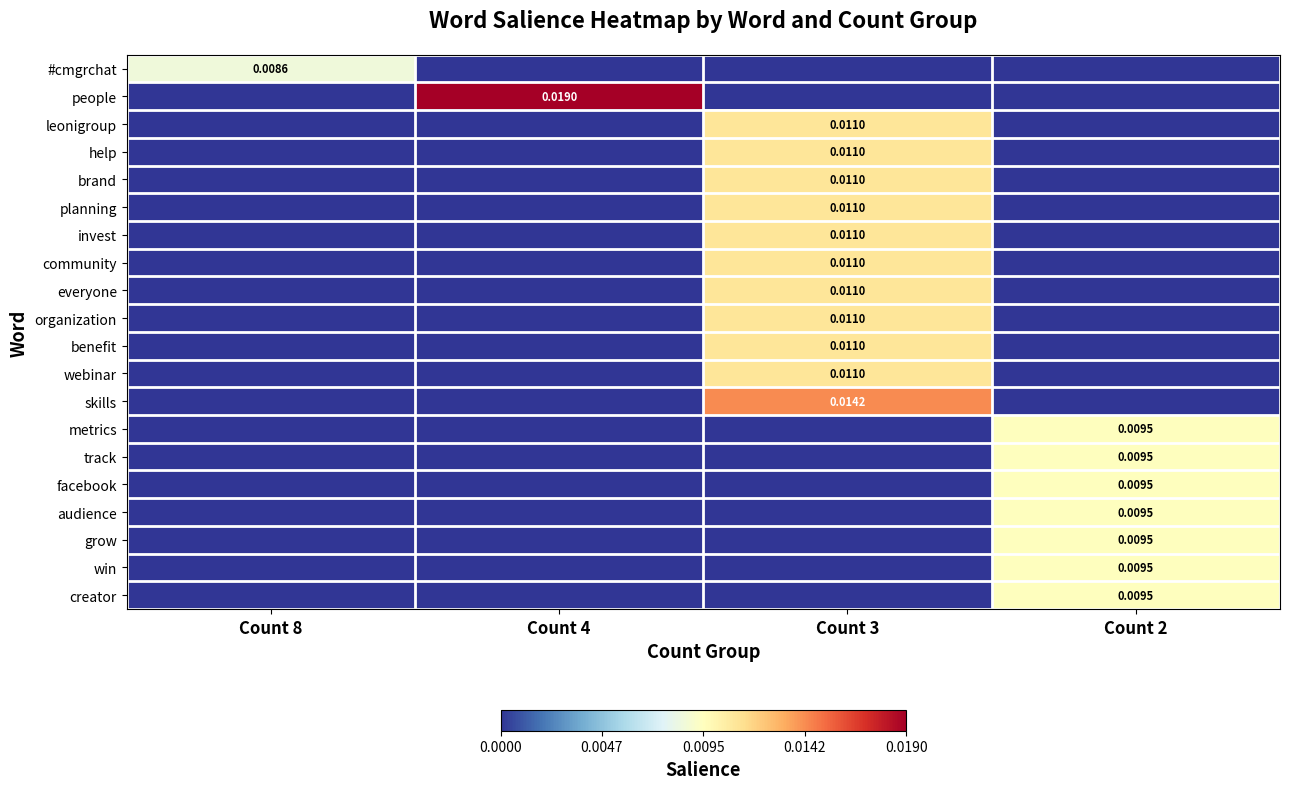

True or false: skills has a value of 0.0 at Count 3.

True